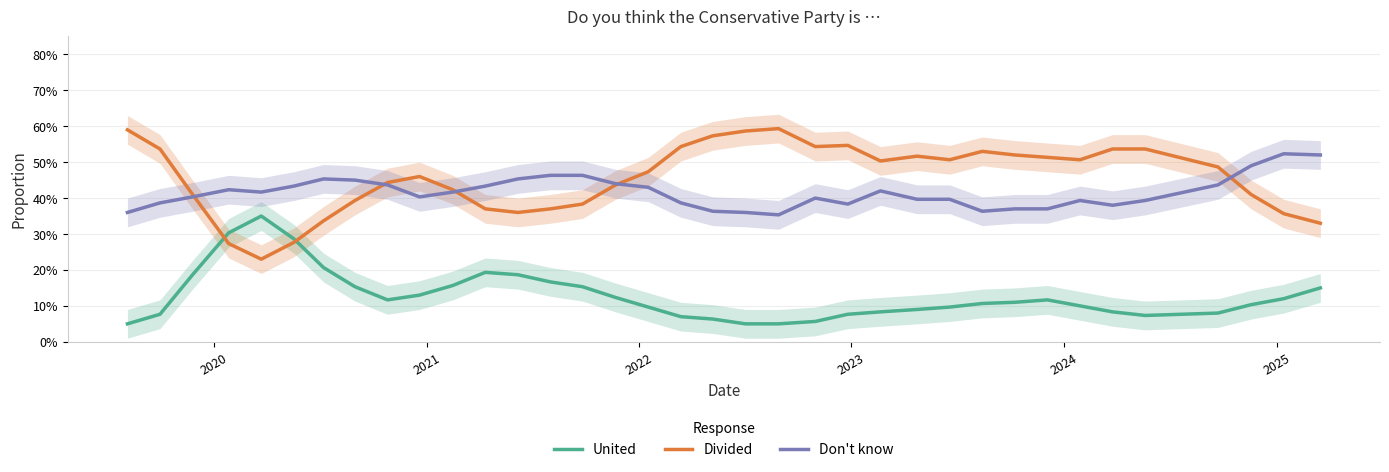

Does the chart display data point markers on the line(s)?

No